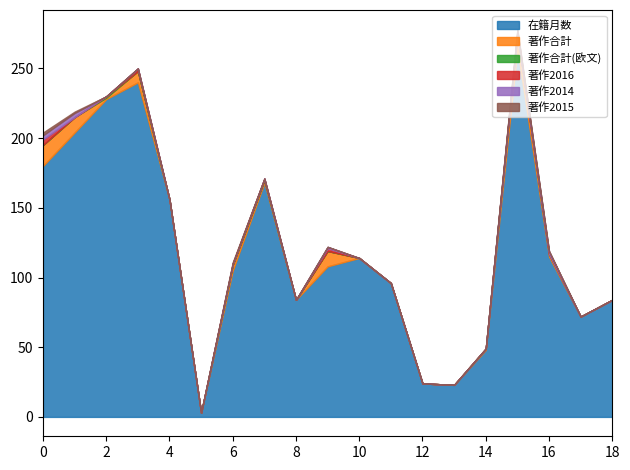

What is the highest value of the 在籍月数 series?

264